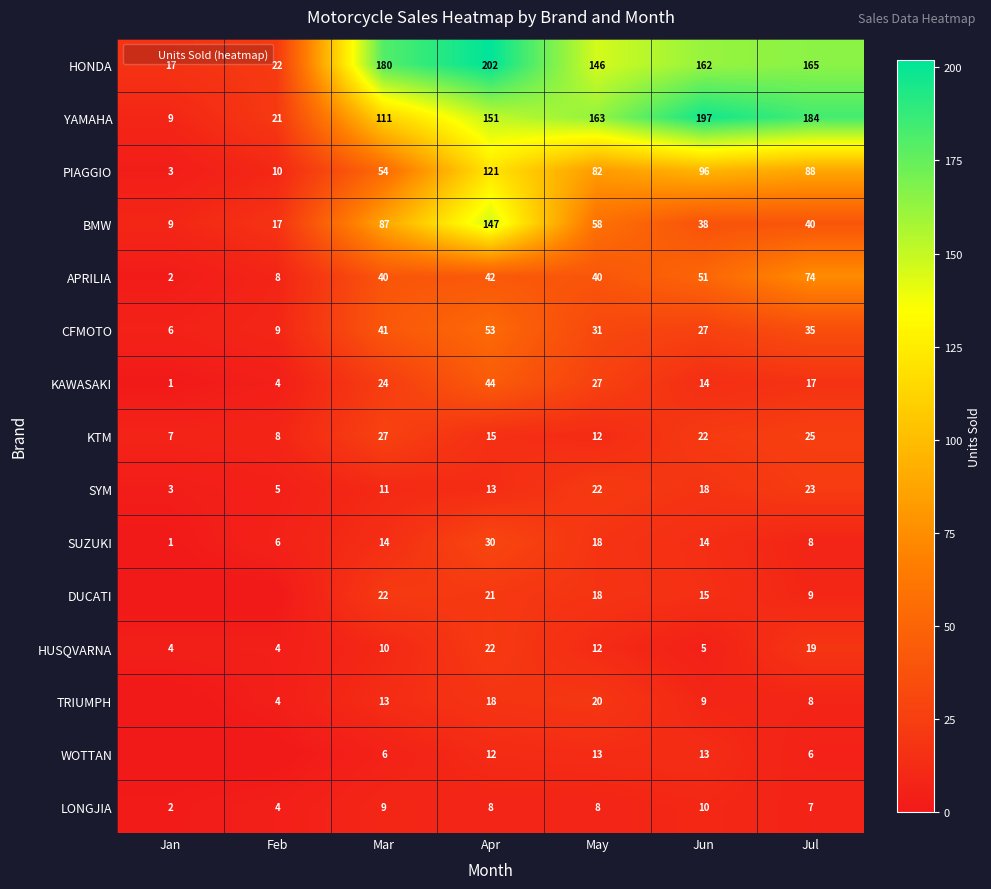

How many data points does each series have?

7